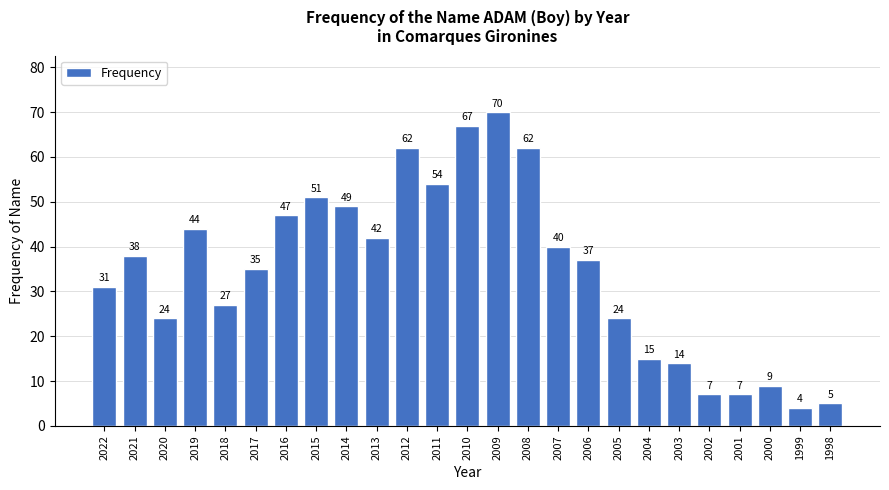

Reading left to right, what are all the values shown in this chart?

31	38	24	44	27	35	47	51	49	42	62	54	67	70	62	40	37	24	15	14	7	7	9	4	5